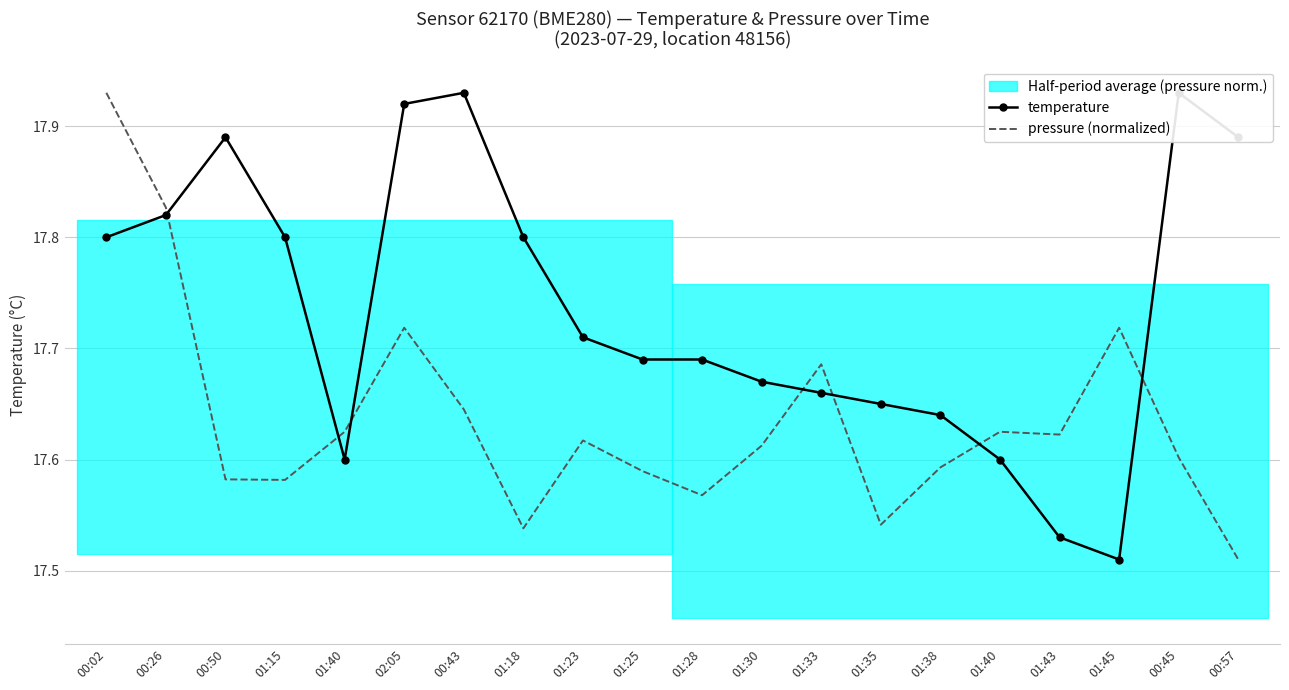

What are all the series names shown in the legend?

temperature, pressure (normalized)